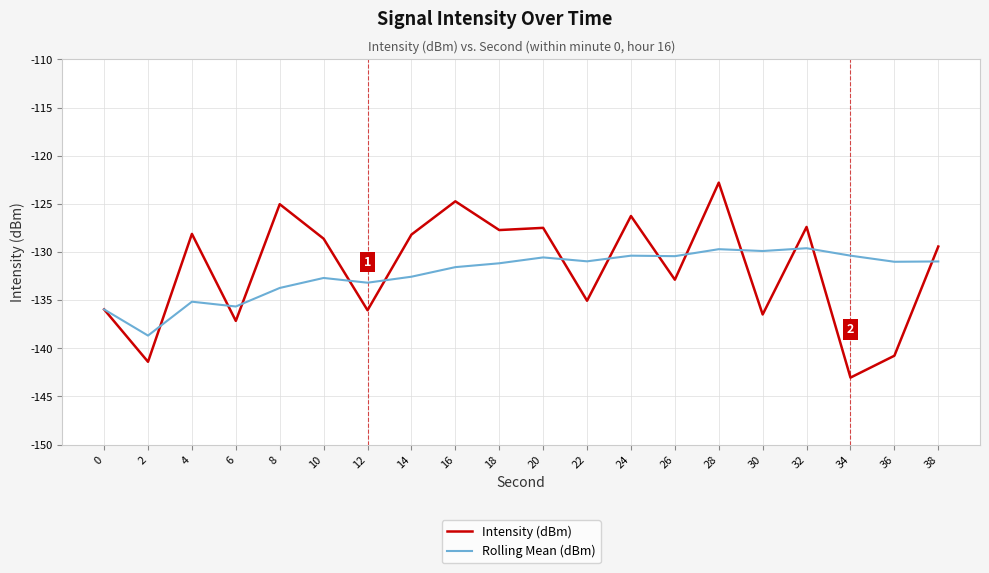

Is the value of Rolling Mean (dBm) at 24 greater than the value of Intensity (dBm) at 24?

No